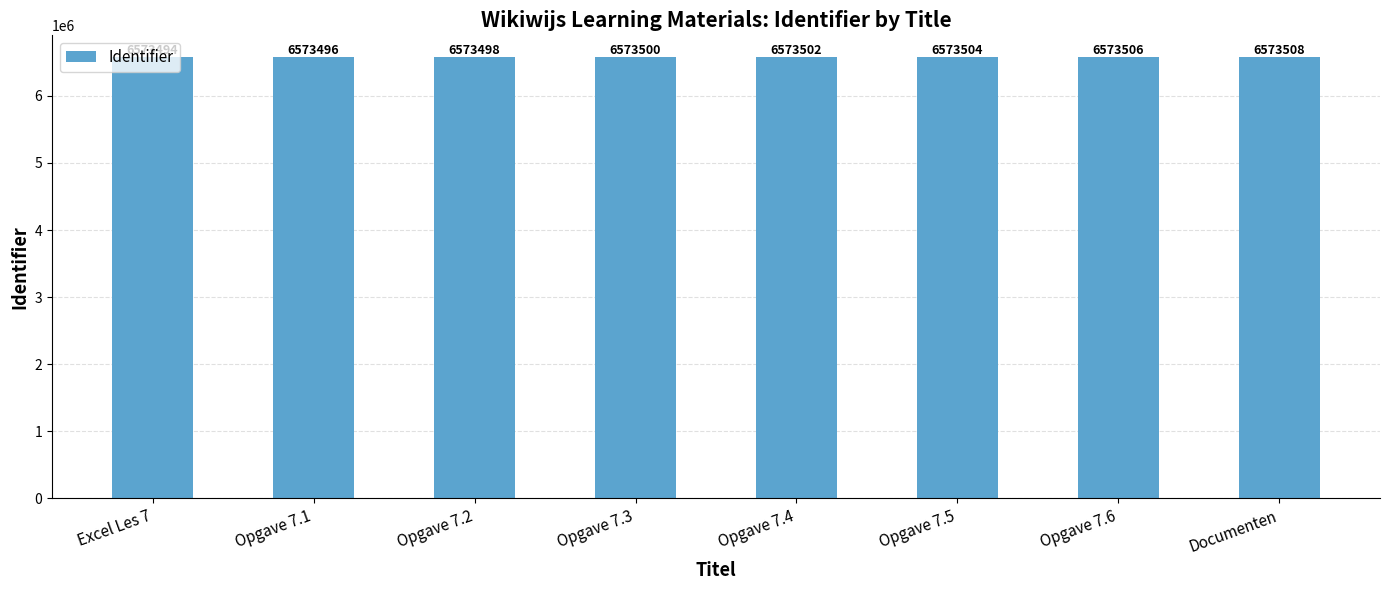

What is the average value?

6573501